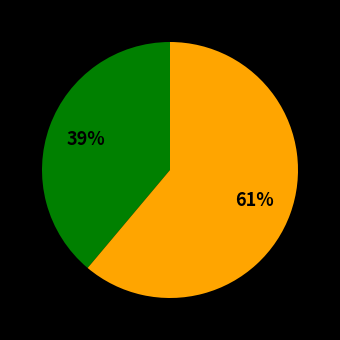

Is there any slice that represents more than half of the pie?

Yes